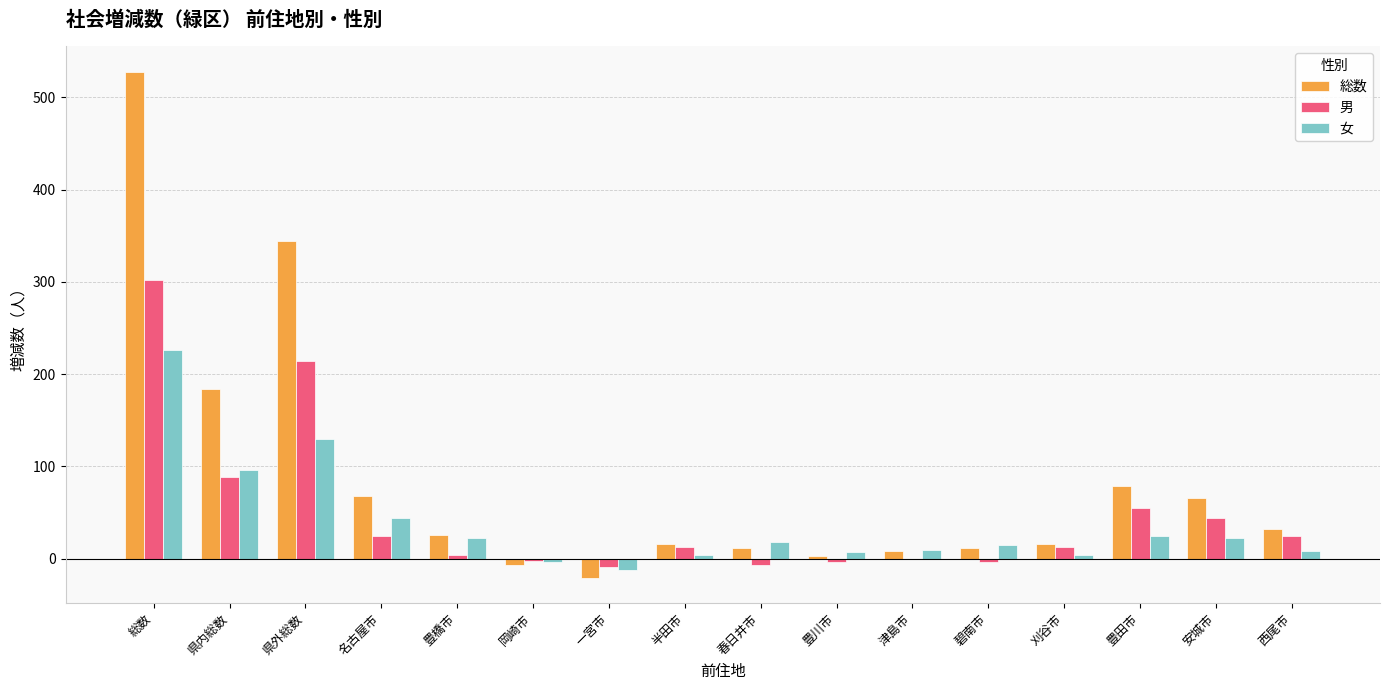

The value of 総数 at 県内総数 is 184. True or false?

True